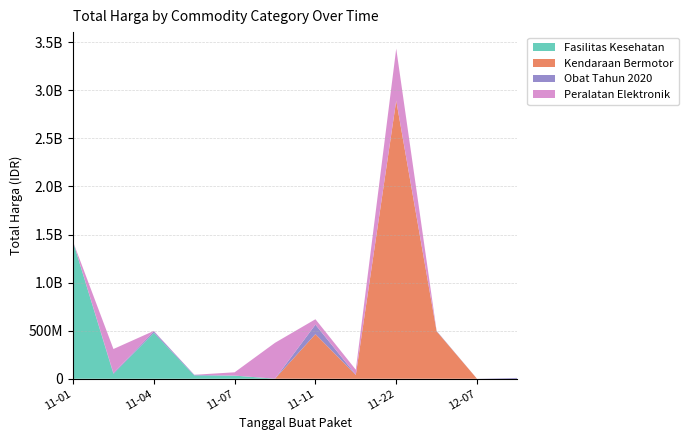

Reading left to right, transcribe all the data shown in this chart.

Fasilitas Kesehatan: 2021-11-01=1425867900	2021-11-03=49730040	2021-11-04=477600000	2021-11-05=34000000	2021-11-07=32441200	2021-11-08=577875	2021-11-11=0	2021-11-17=0	2021-11-22=0	2021-11-24=0	2021-12-07=0	2021-12-09=0
Kendaraan Bermotor: 2021-11-01=0	2021-11-03=0	2021-11-04=0	2021-11-05=0	2021-11-07=0	2021-11-08=0	2021-11-11=464002100	2021-11-17=39440000	2021-11-22=2892122000	2021-11-24=493000000	2021-12-07=0	2021-12-09=0
Obat Tahun 2020: 2021-11-01=0	2021-11-03=9180000	2021-11-04=15513960	2021-11-05=7401240	2021-11-07=333600	2021-11-08=78000	2021-11-11=98772570	2021-11-17=2772000	2021-11-22=265000	2021-11-24=4672200	2021-12-07=182000	2021-12-09=8742500
Peralatan Elektronik: 2021-11-01=0	2021-11-03=250350000	2021-11-04=4350000	2021-11-05=0	2021-11-07=34292000	2021-11-08=373404000	2021-11-11=56152800	2021-11-17=51601000	2021-11-22=541071000	2021-11-24=0	2021-12-07=0	2021-12-09=0